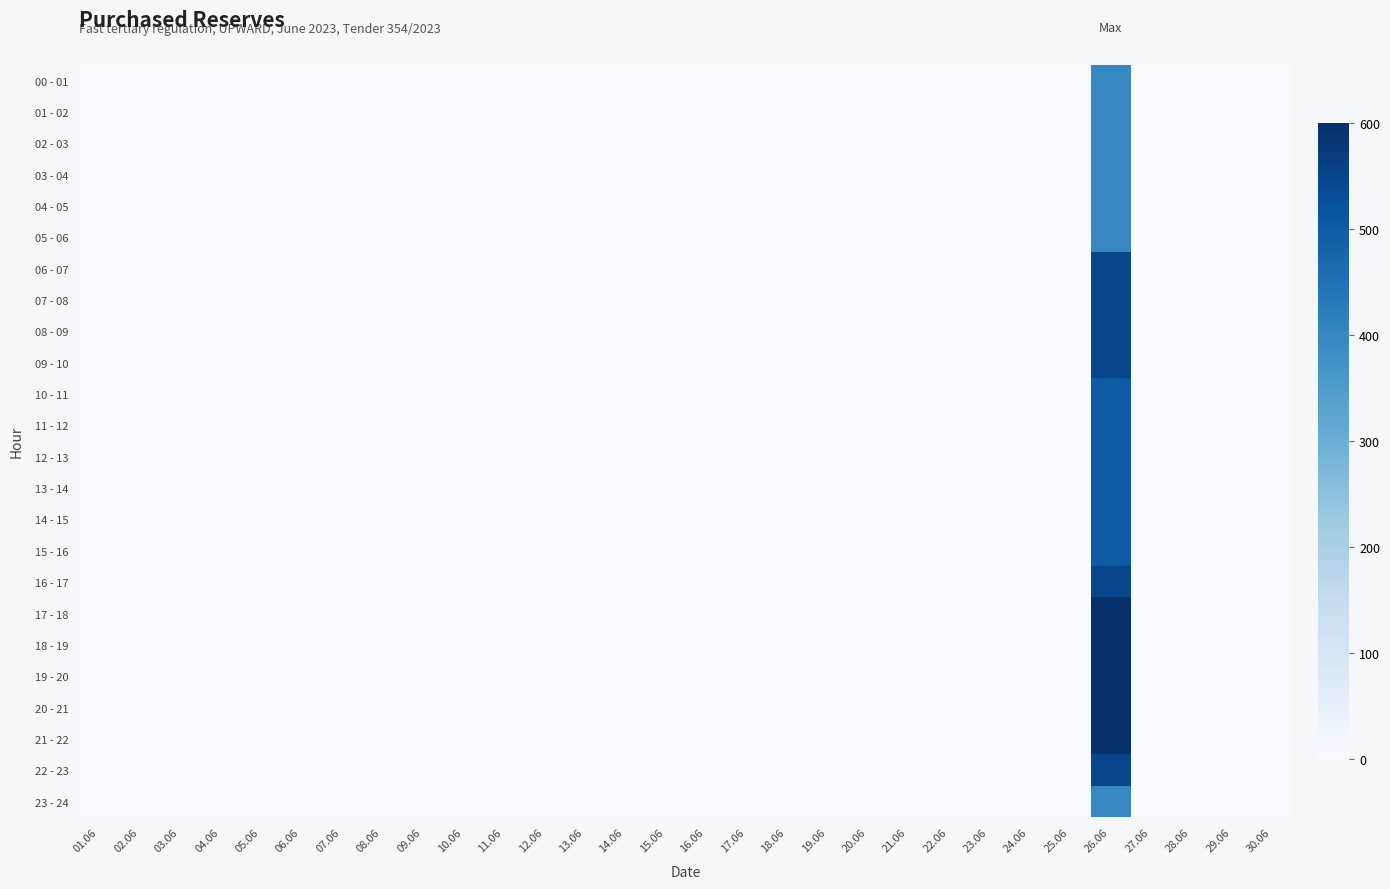

Which series has the largest total across all categories?

17 - 18